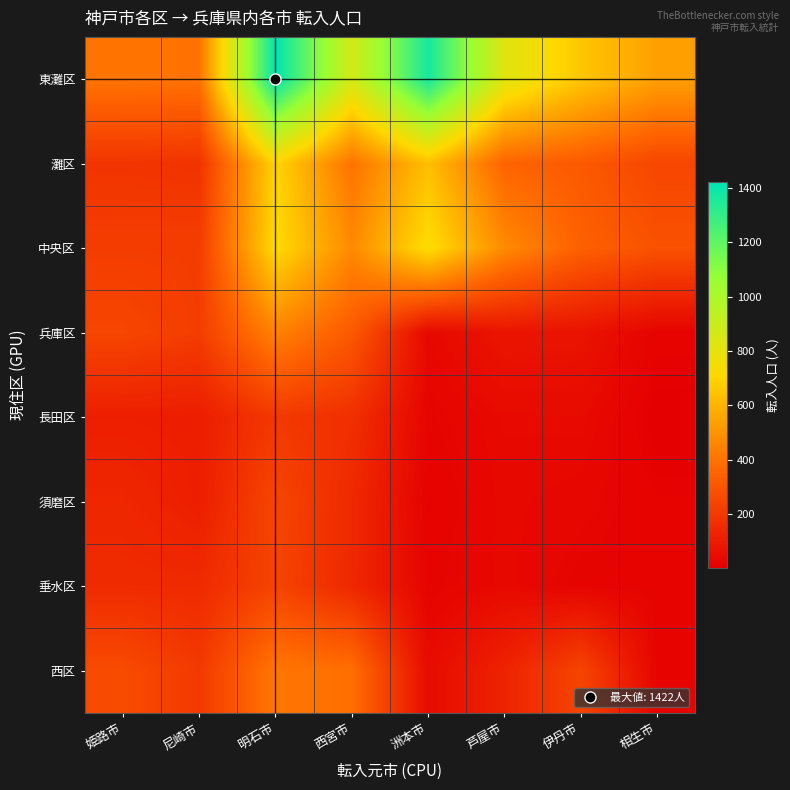

What is the minimum value shown in the chart?

3